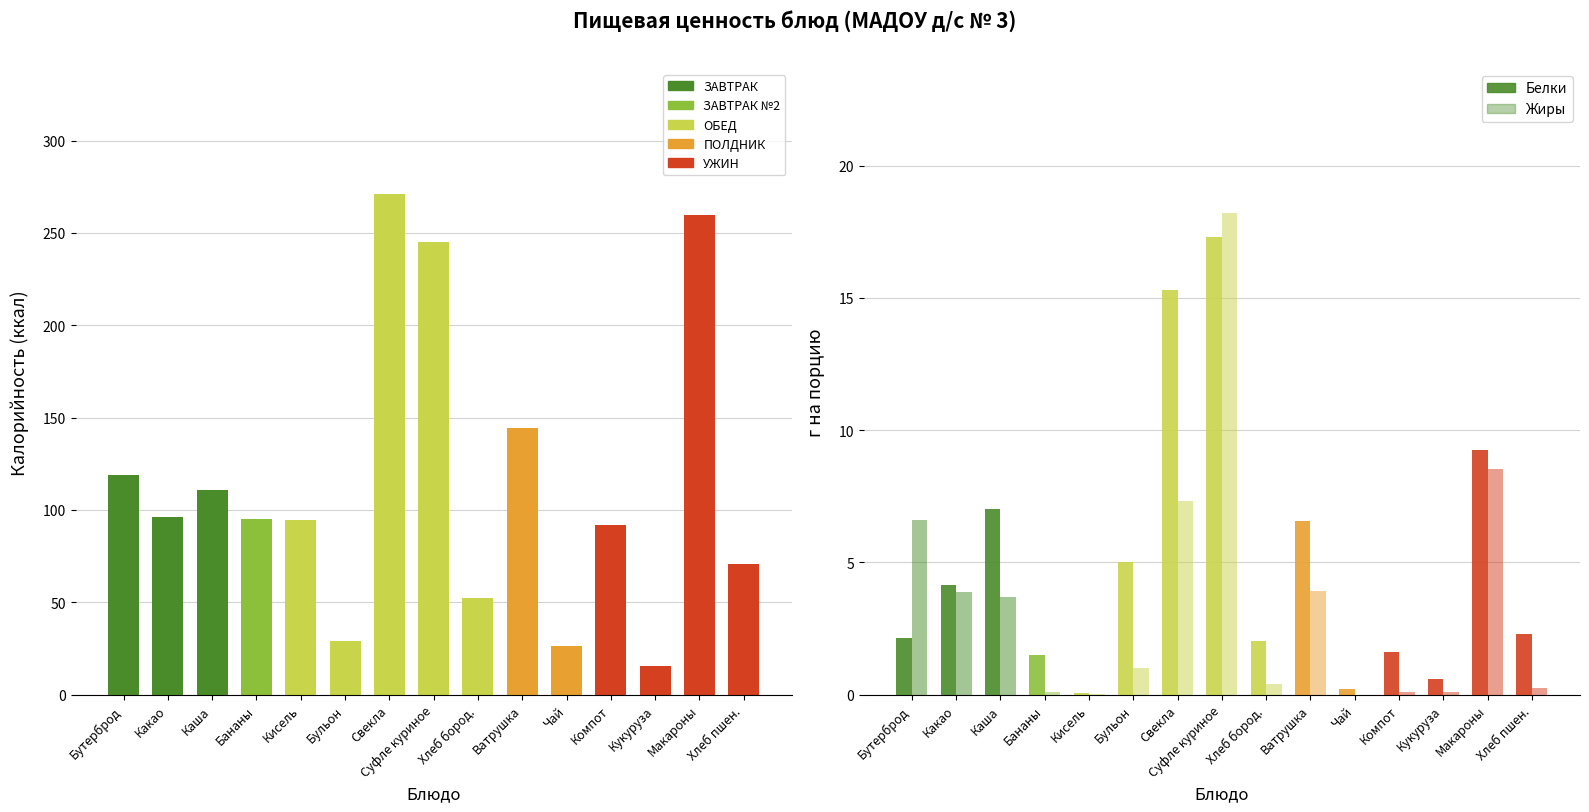

Rank the categories by Калорийность value from highest to lowest.

Свекла тушеная, МАКАРОНЫ С СЫРОМ, Суфле куриное, ВАТРУШКА с творогом, БУТЕРБРОД с маслом, Каша ДРУЖБА, КАКАО С МОЛОКОМ, БАНАНЫ, Кисель из клюквы, КОМПОТ ИЗ КУРАГИ, Хлеб пшеничный, Хлеб бородинский, БУЛЬОН куриный, ЧАЙ с сахаром, КУКУРУЗА САХАРНАЯ